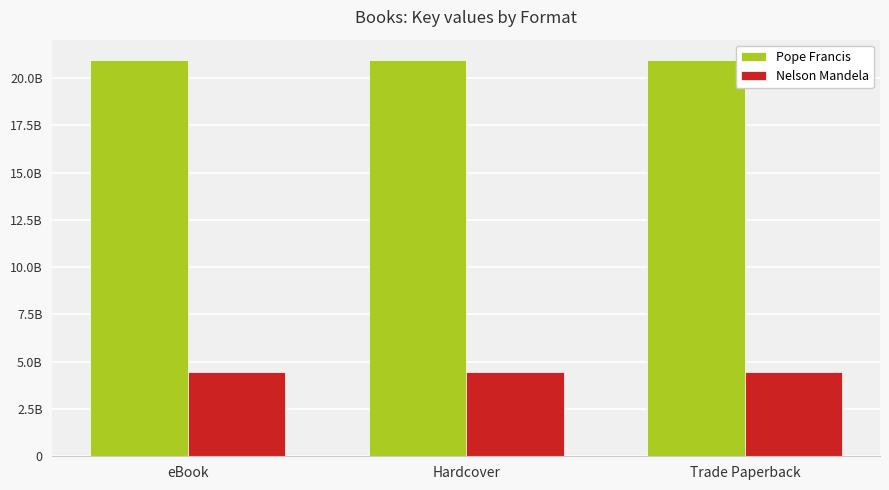

What is the highest value of the Nelson Mandela series?

448304634